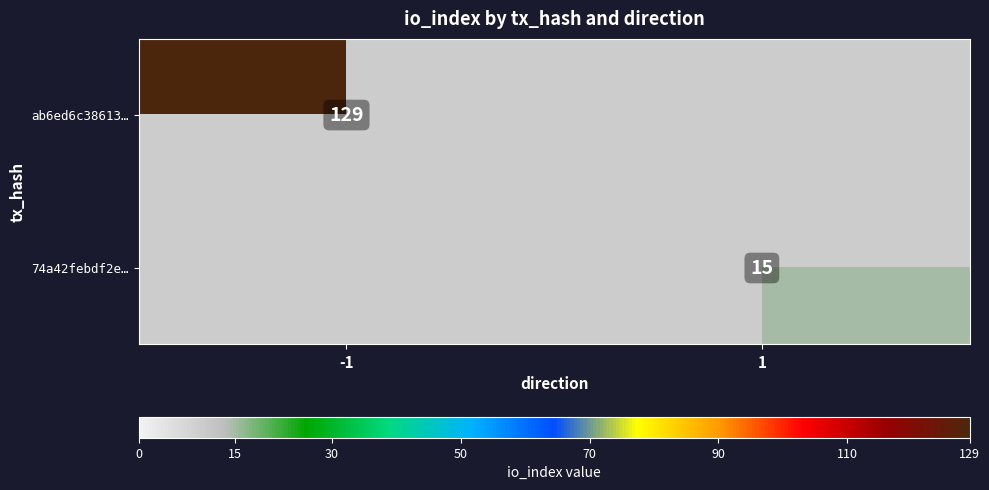

The value of 74a42febdf2e… at 1 is 15. True or false?

True